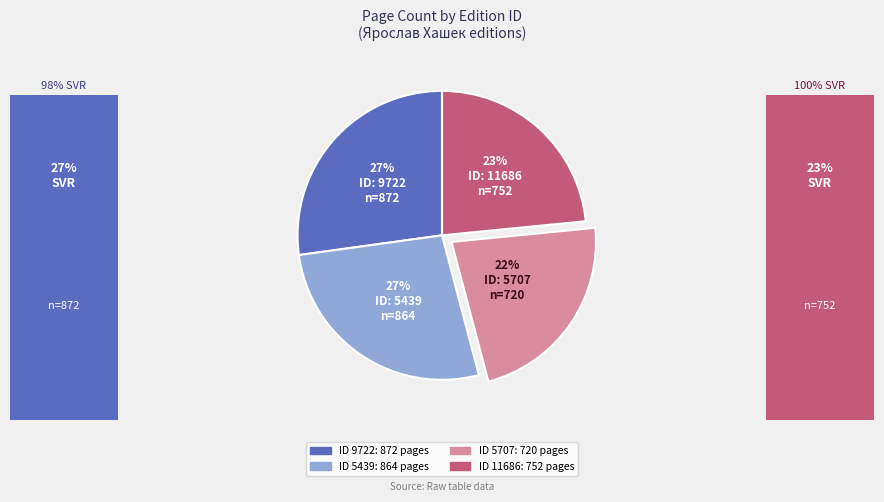

To the nearest percent, what is the average slice percentage?

25%